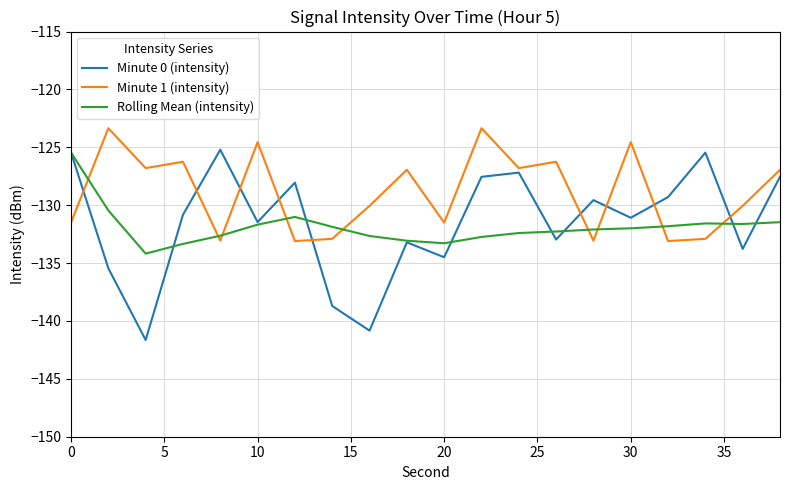

How many lines are shown in the chart?

3